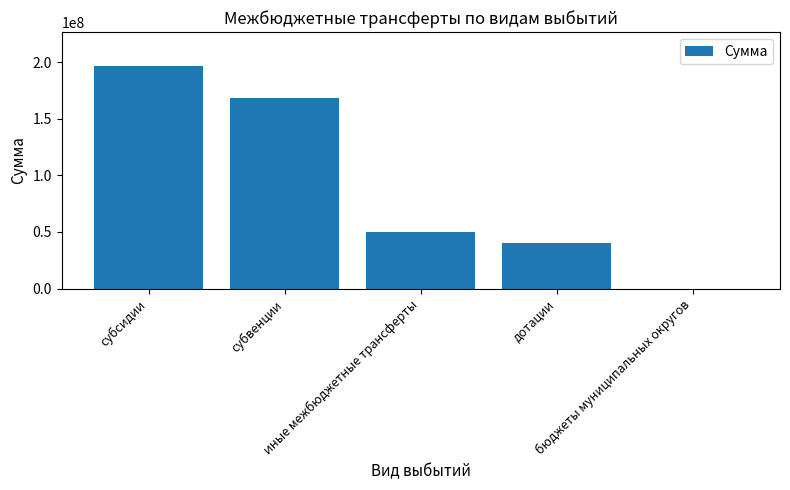

Are the bars horizontal?

No